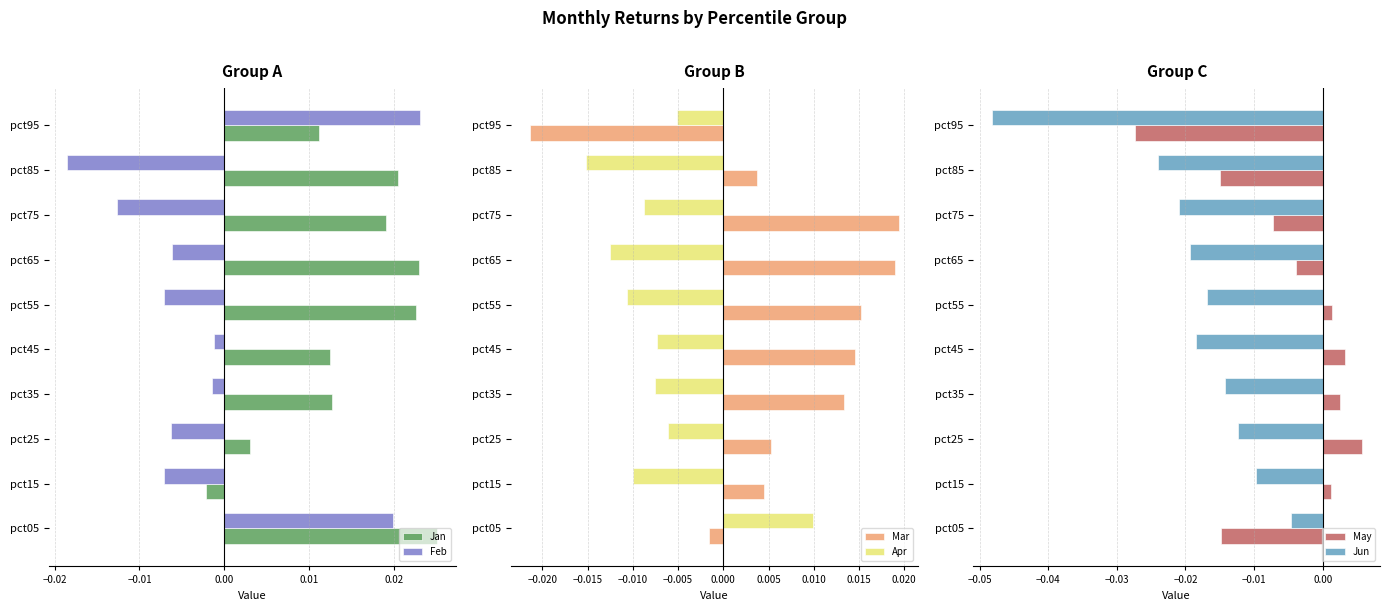

Is the value of Feb at pct15 greater than the value of Jan at pct15?

No